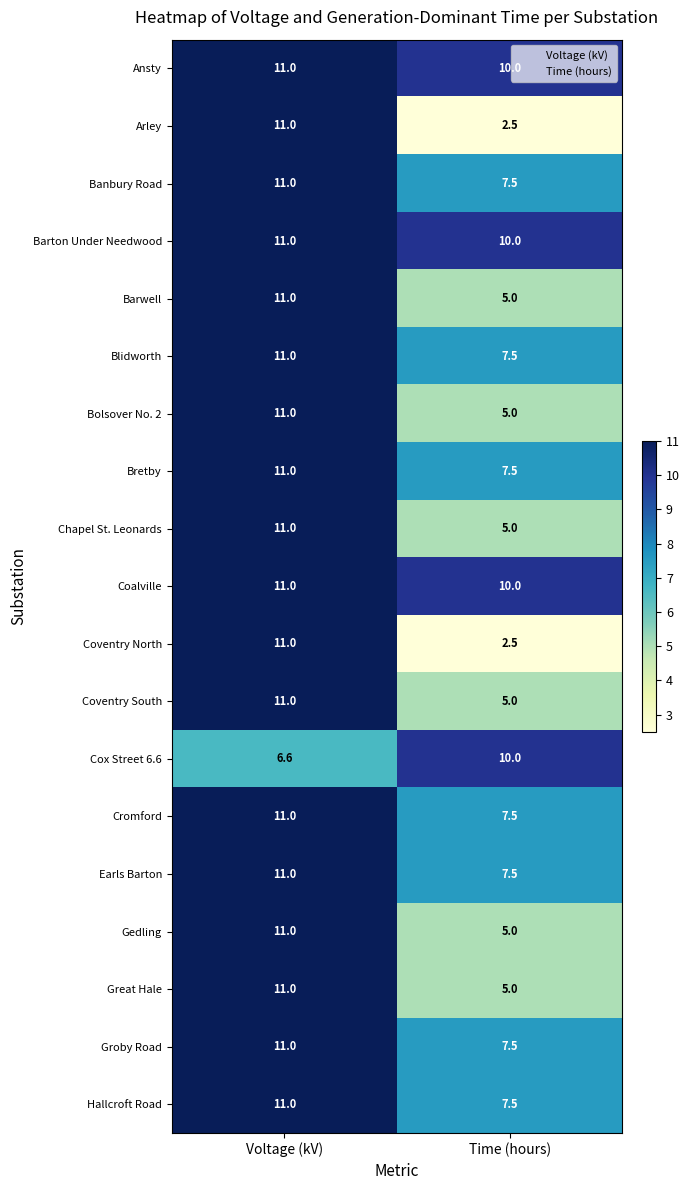

The Barwell series shows 7.4 at Time (hours). True or false?

False